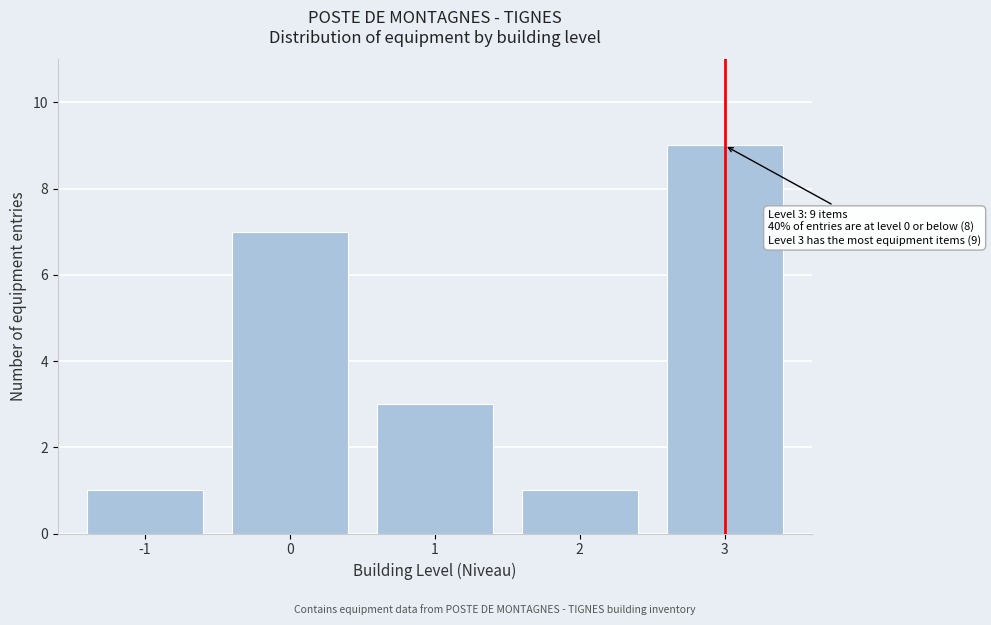

Reading right to left, extract all data points from this chart.

3=9	2=1	1=3	0=7	-1=1